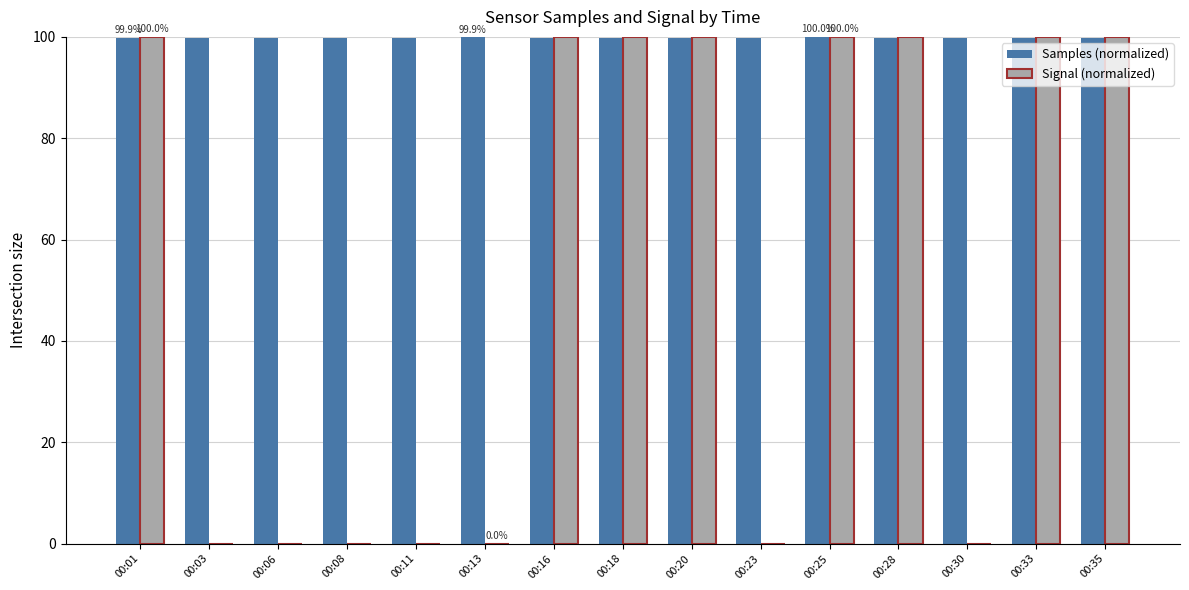

What is the maximum value for Signal (normalized)?

100.0